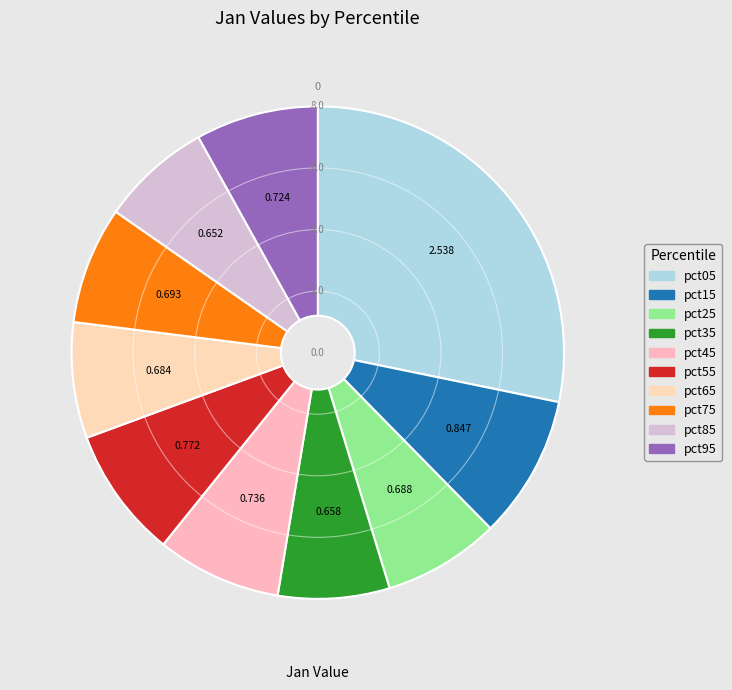

To the nearest percent, what is the difference between the largest and smallest slice percentages?

21%